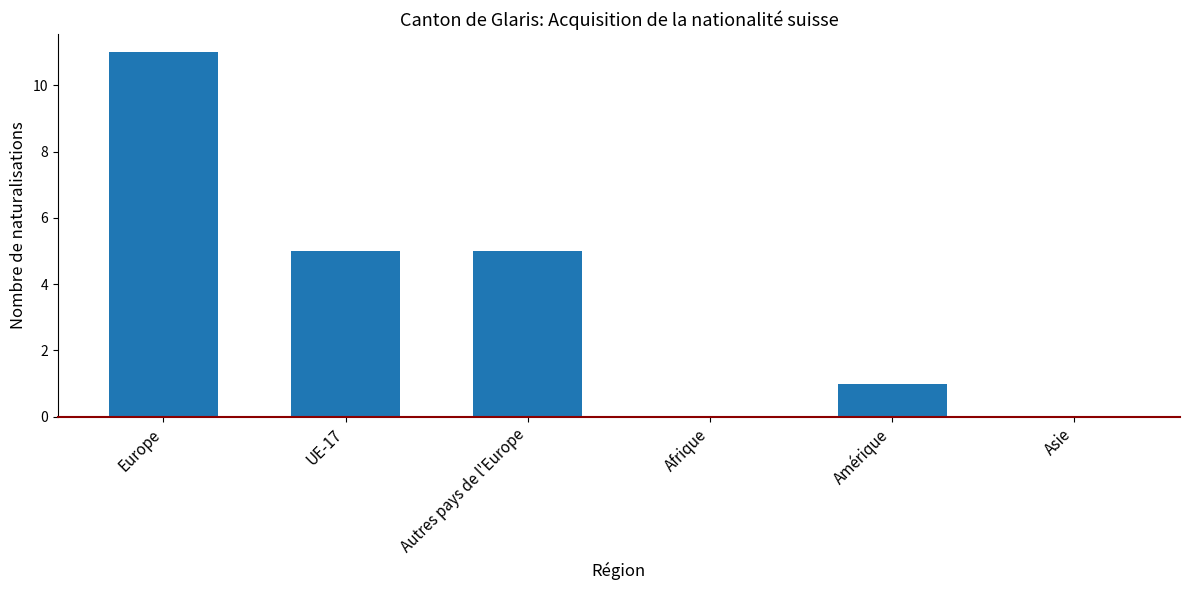

What is the change in value from Autres pays de l'Europe to Amérique?

-4